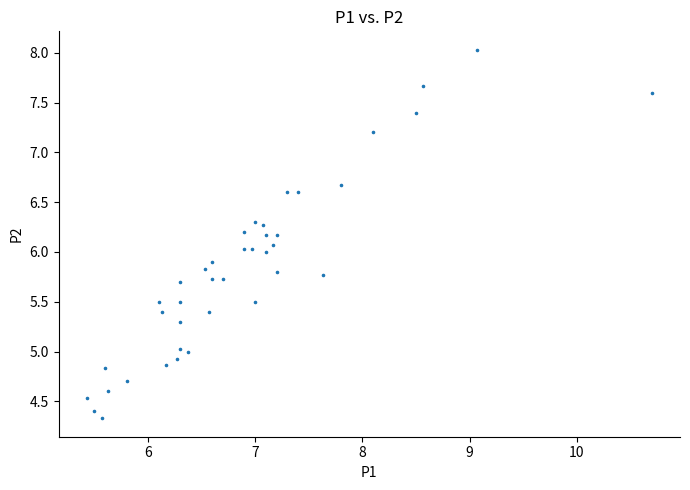

What is the range of Y values (max minus min)?

3.7